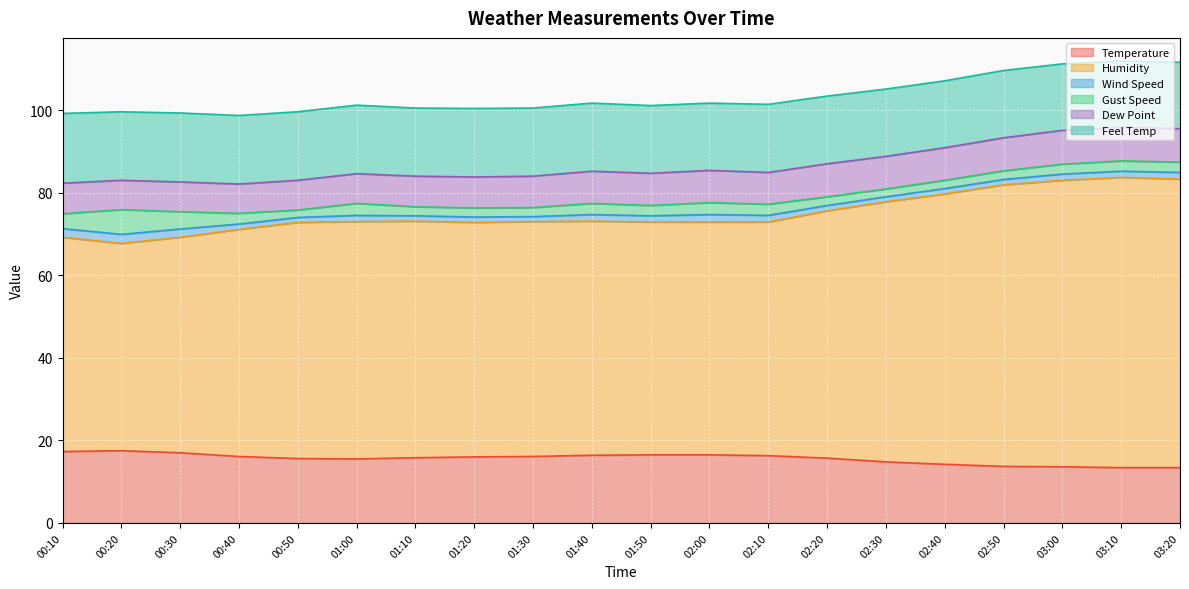

What is the value of the Wind Speed point at the 8th from the left?

1.3